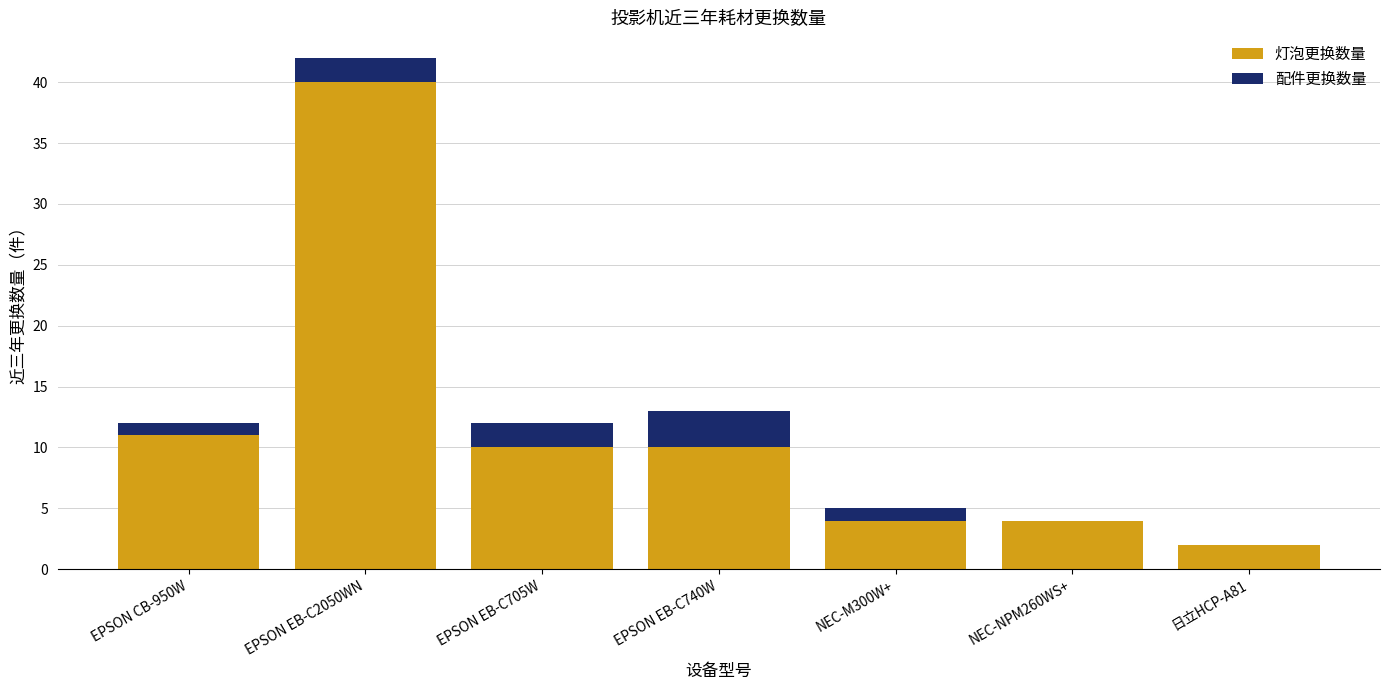

Does the chart contain stacked bars?

Yes